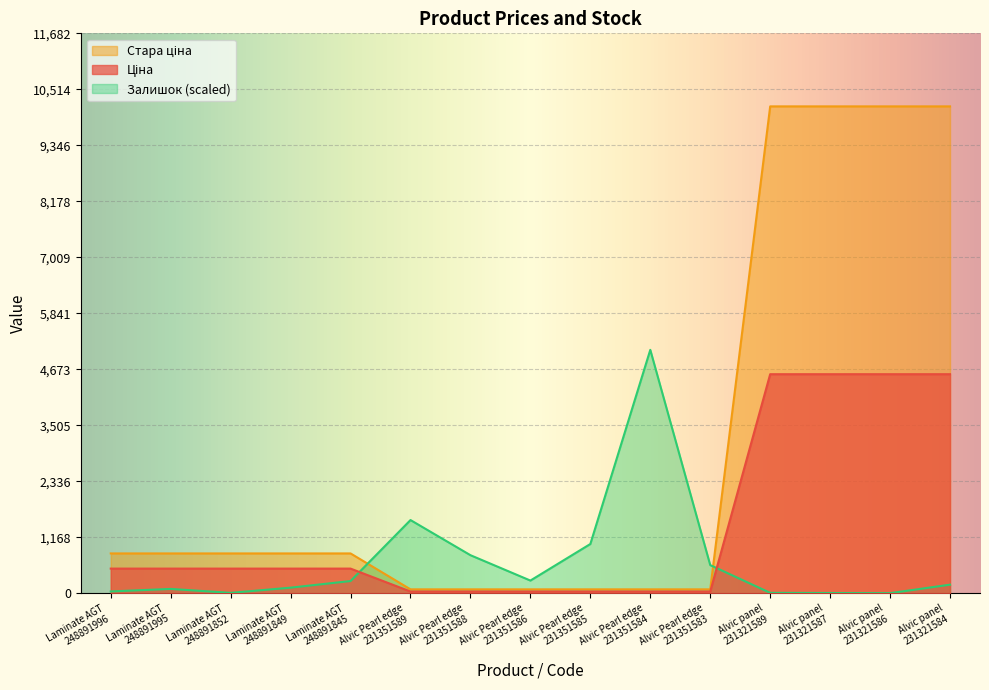

How many lines are shown in the chart?

3